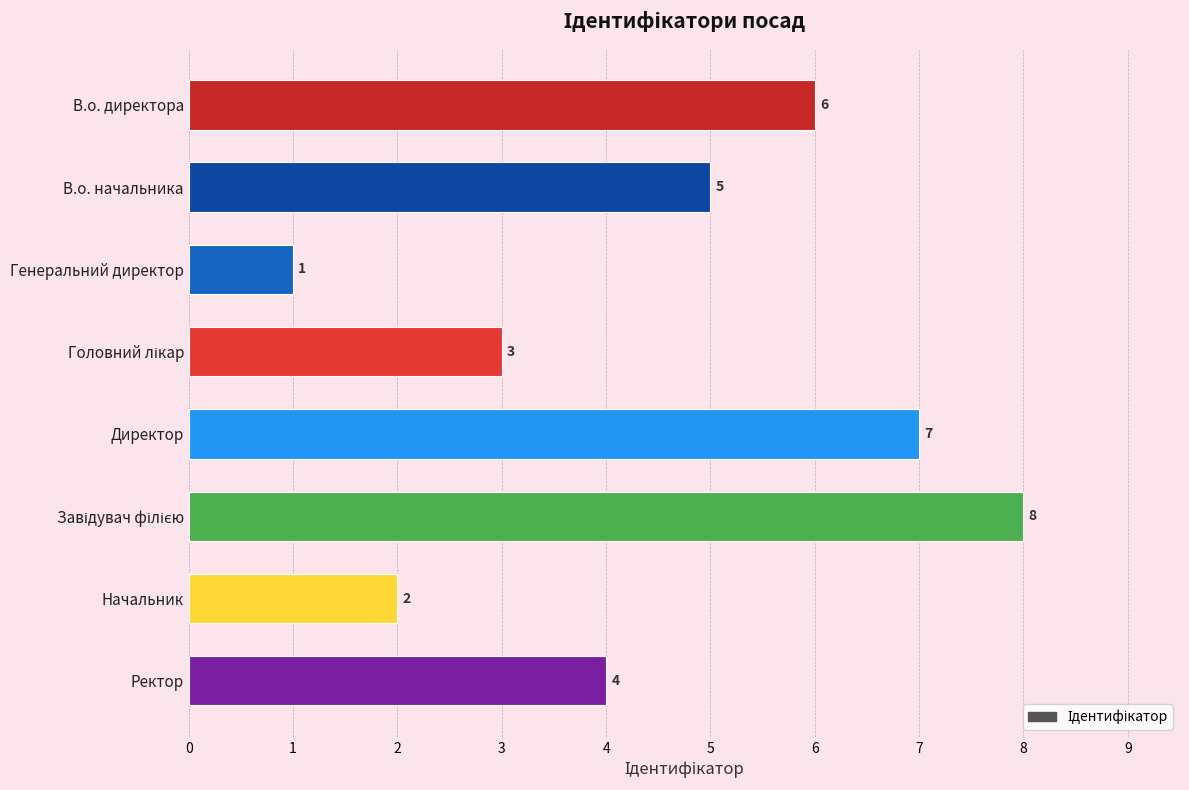

What is the value of the 1st bar from the top?

6